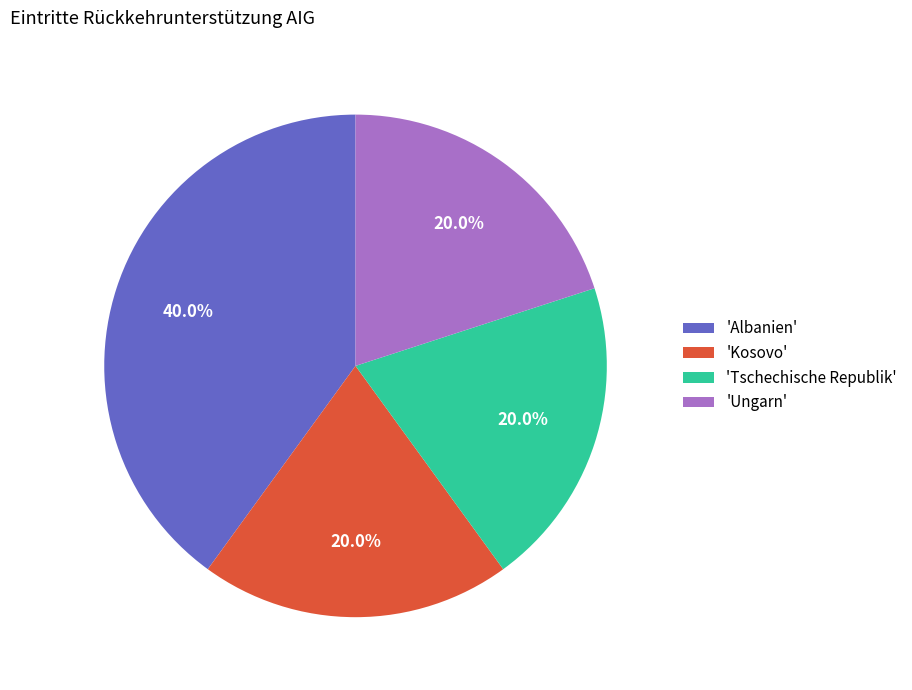

Is 'Albanien' the majority of the pie?

No